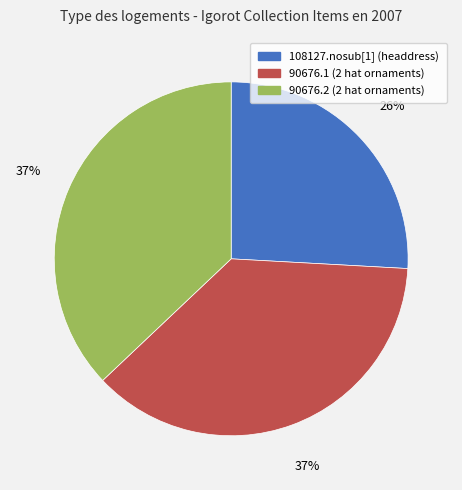

How many segments does this pie chart have?

3